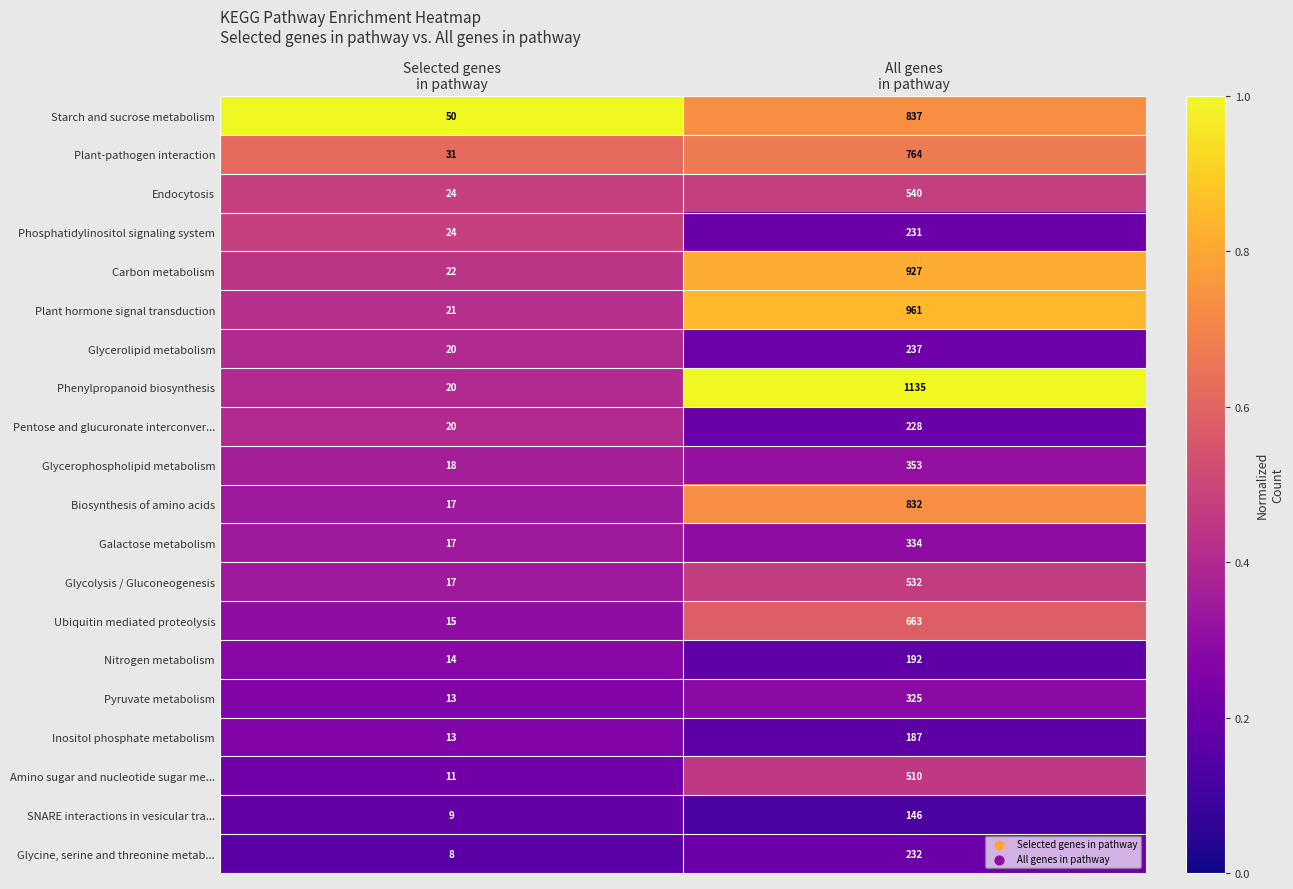

What is the average value of the Plant-pathogen interaction series?

398